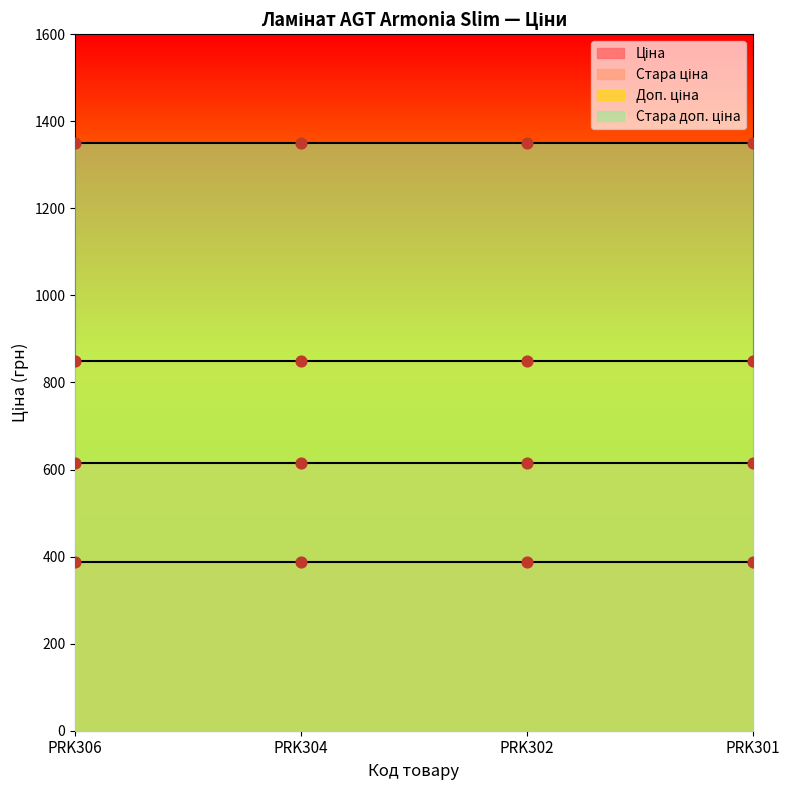

Which series has the largest total across all categories?

Стара доп. ціна